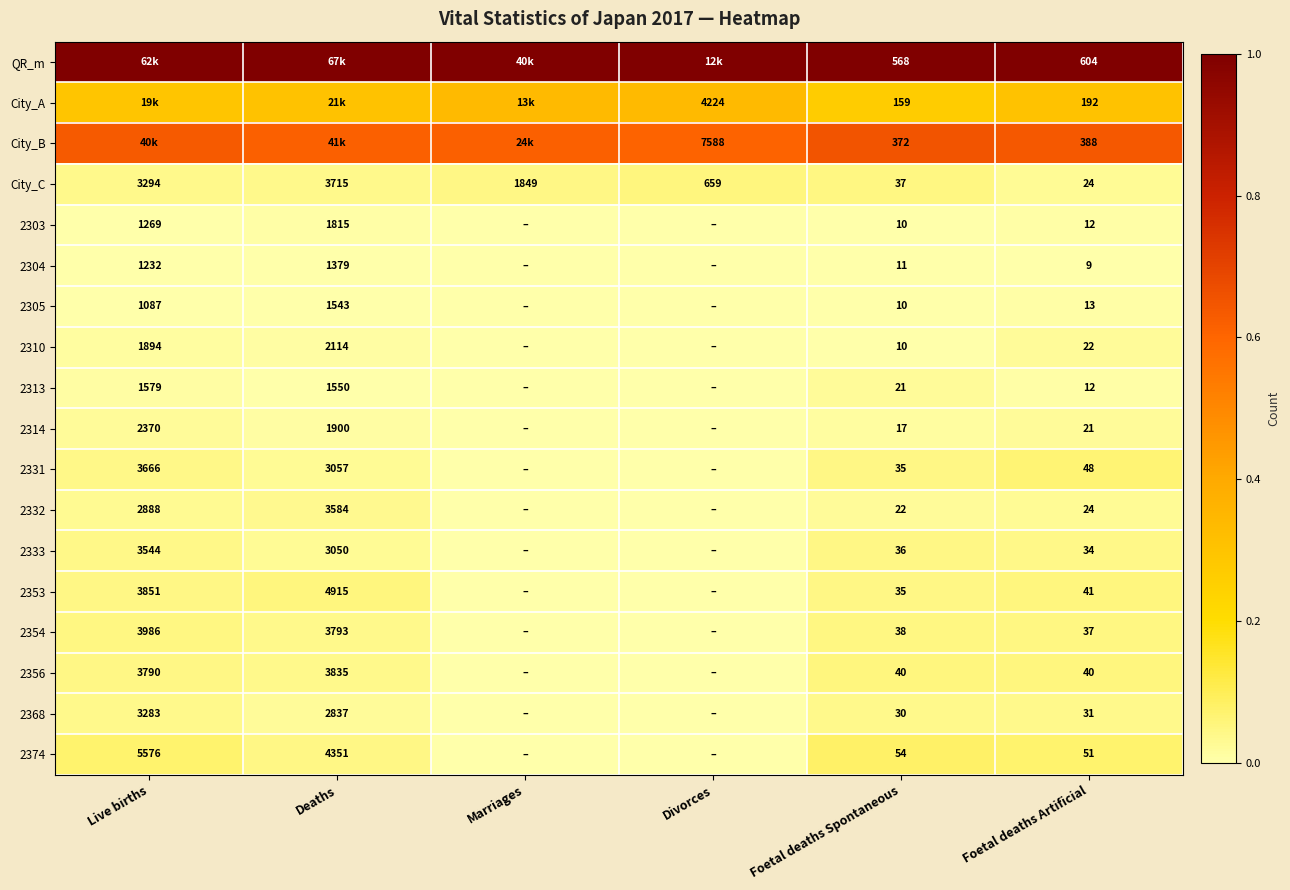

What is the spread (max minus min) of values at Foetal deaths Spontaneous?

558.0